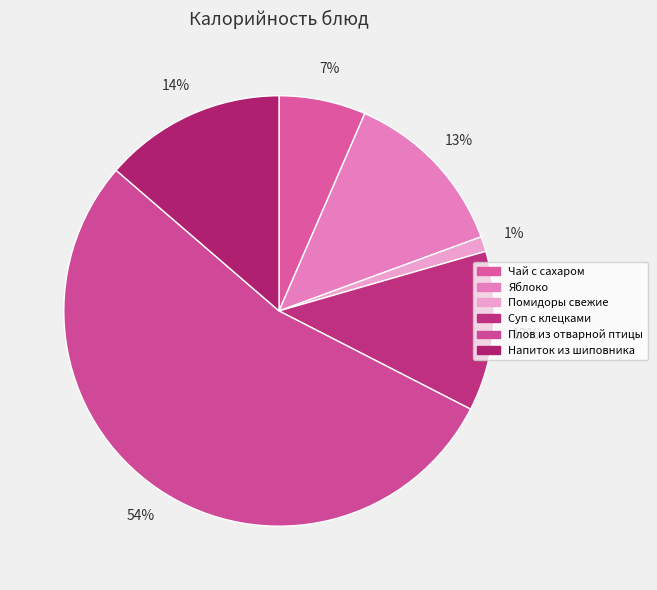

To the nearest percent, what is the combined percentage of Напиток из шиповника and Яблоко?

27%